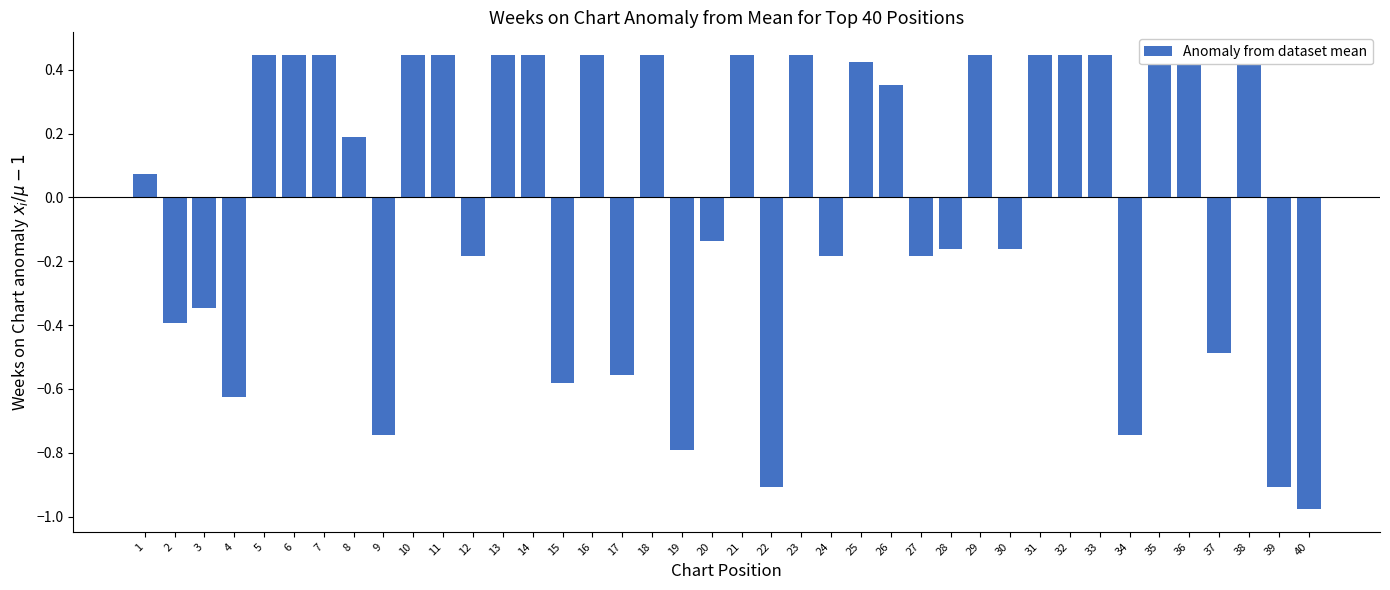

What is the change in value from 17 to 23?

+1.0